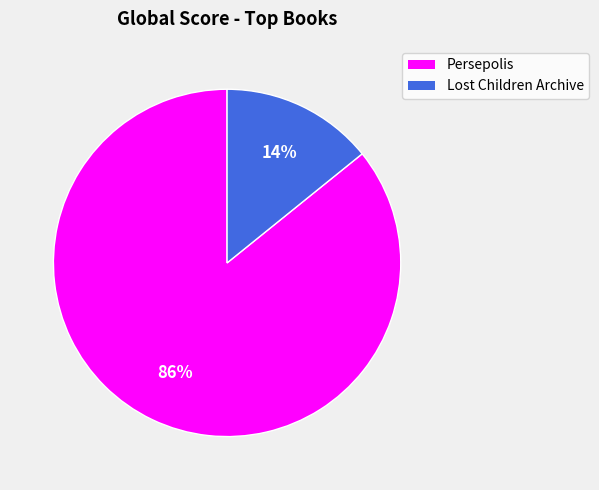

To the nearest percent, what is the combined percentage of Persepolis and Lost Children Archive?

100%